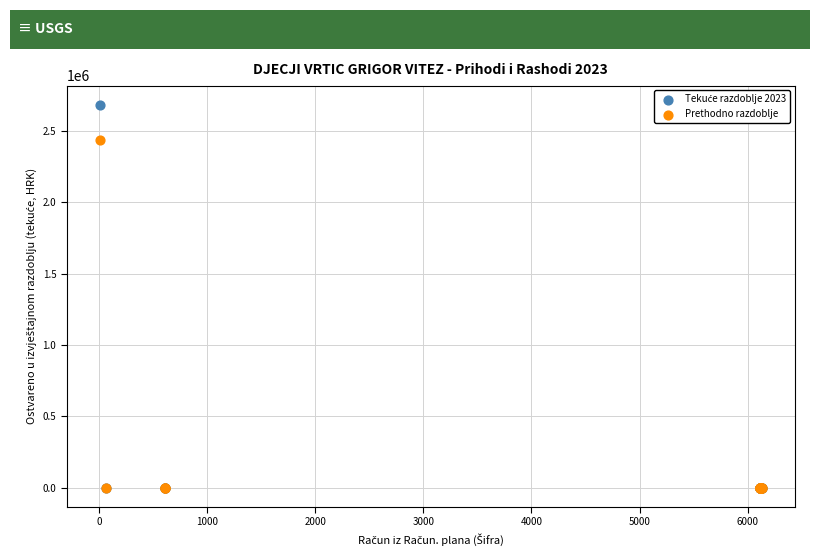

Across all series, what Y value is closest to 1340572?

2438029.5